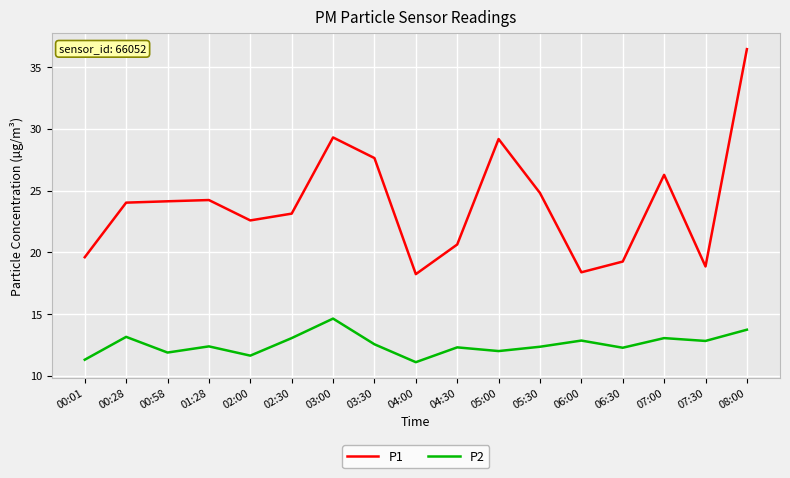

Is it true that P1 equals 47.7 at 05:00?

False